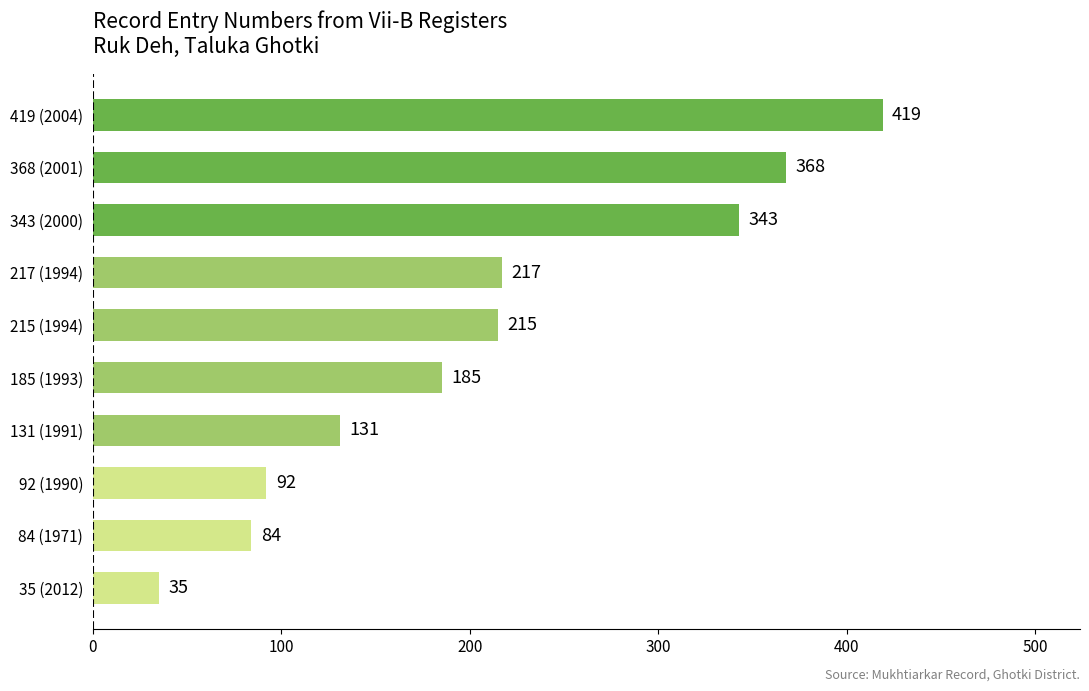

Reading bottom to top, list all the values displayed in this chart.

35 (2012)=35	84 (1971)=84	92 (1990)=92	131 (1991)=131	185 (1993)=185	215 (1994)=215	217 (1994)=217	343 (2000)=343	368 (2001)=368	419 (2004)=419